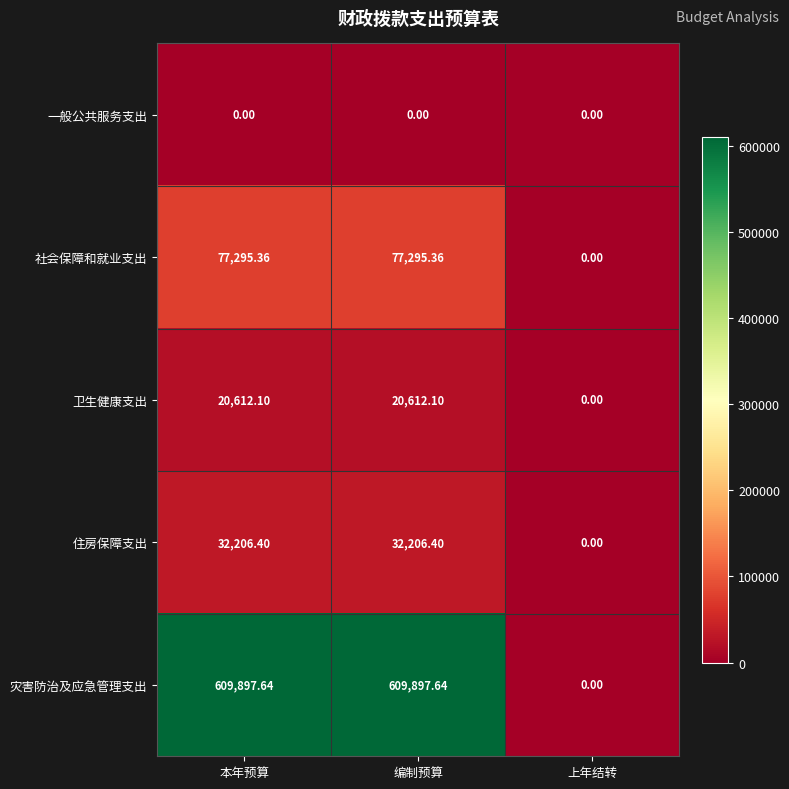

Where is 住房保障支出 nearest to the value 16103?

上年结转